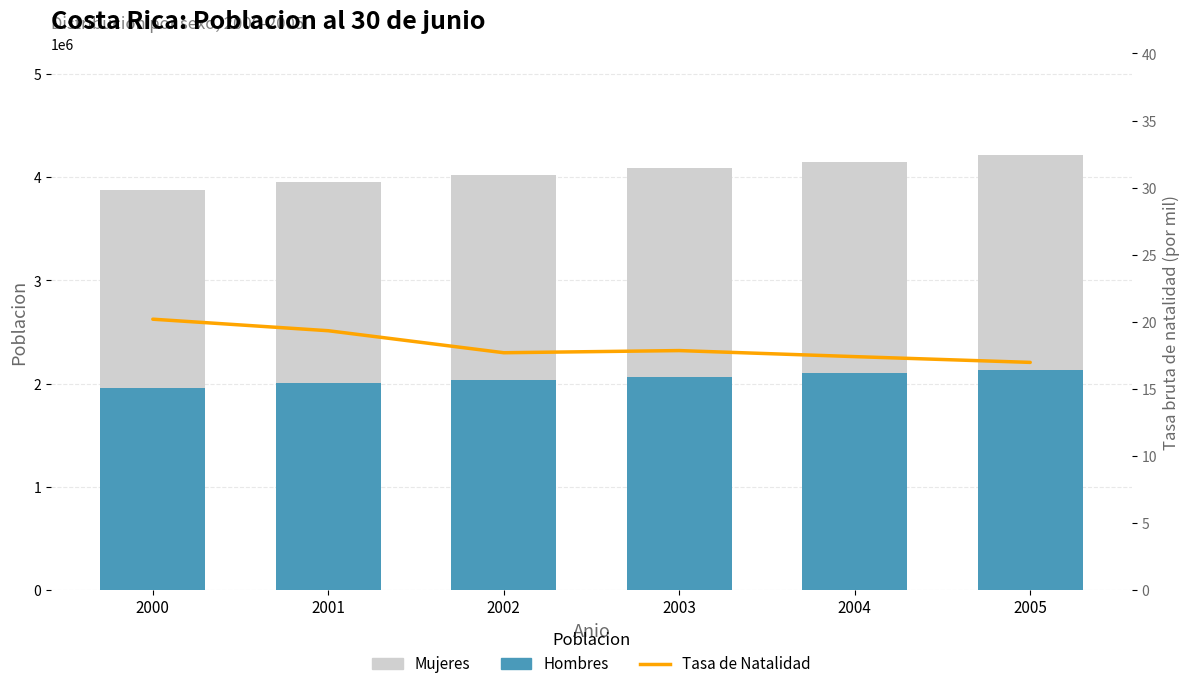

Where does the Tasa de Natalidad series first go above 17?

2000